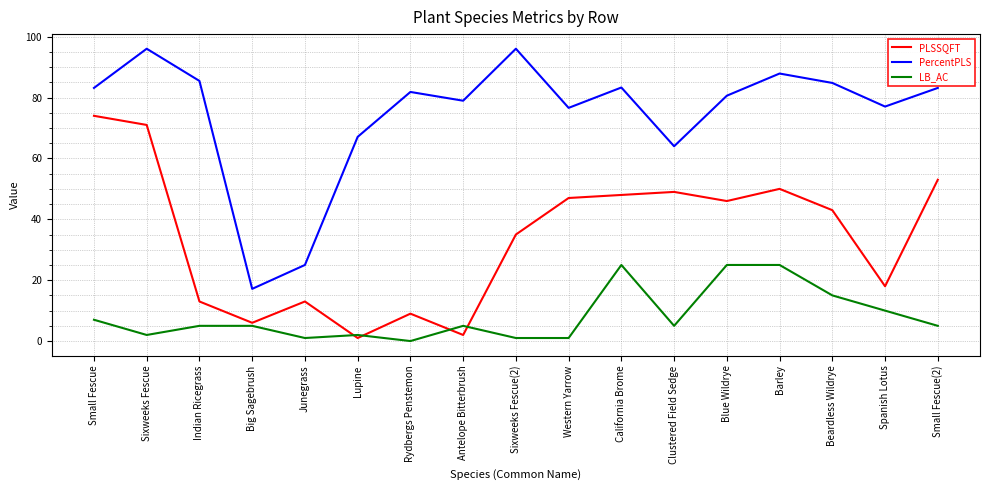

True or false: LB_AC has more than 2 points higher than both neighbors.

True